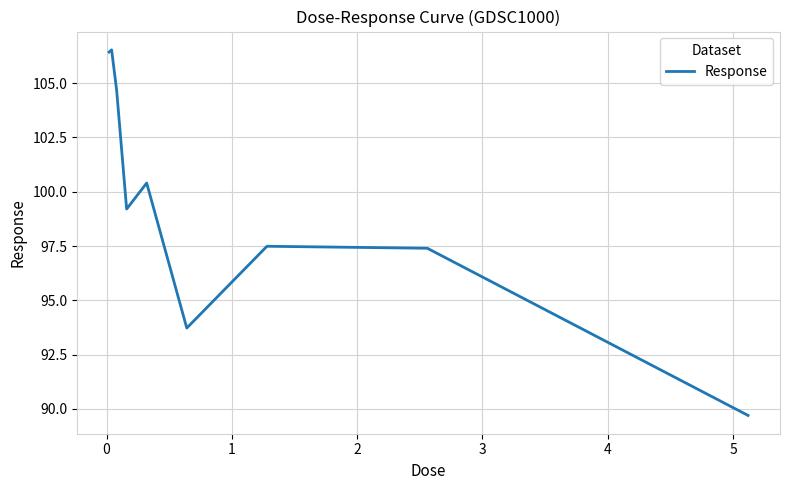

What is the difference between the maximum and minimum values?

16.8